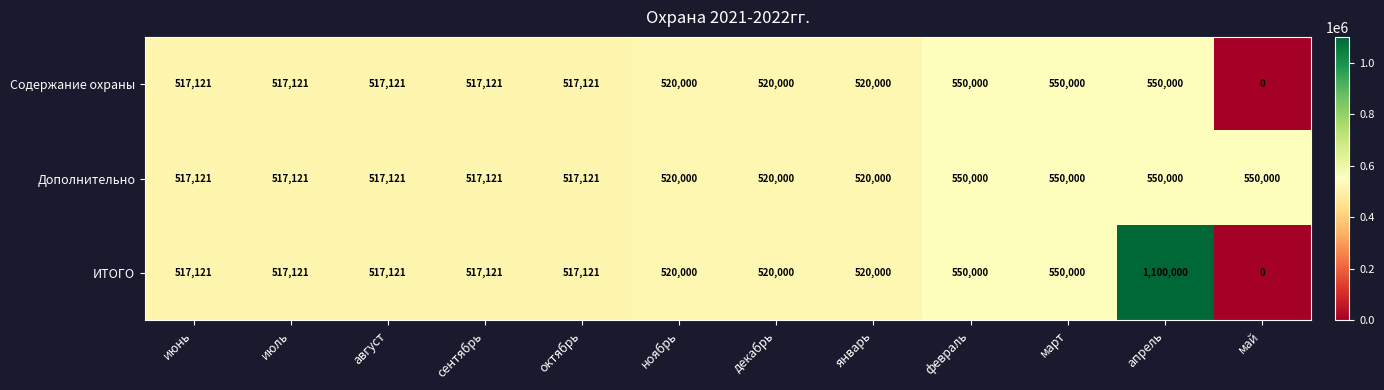

Which series has the widest spread of values?

ИТОГО